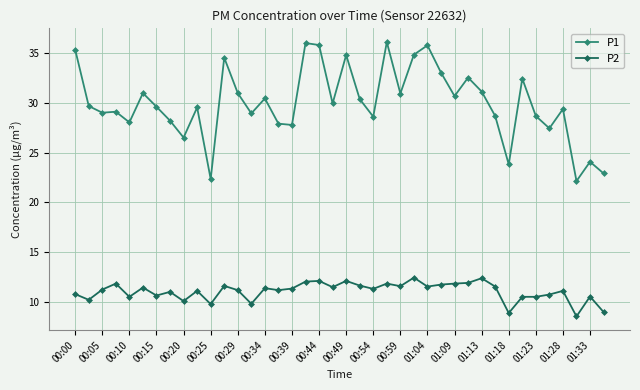

What is the difference between the second highest and minimum values in the P1 series?

13.9